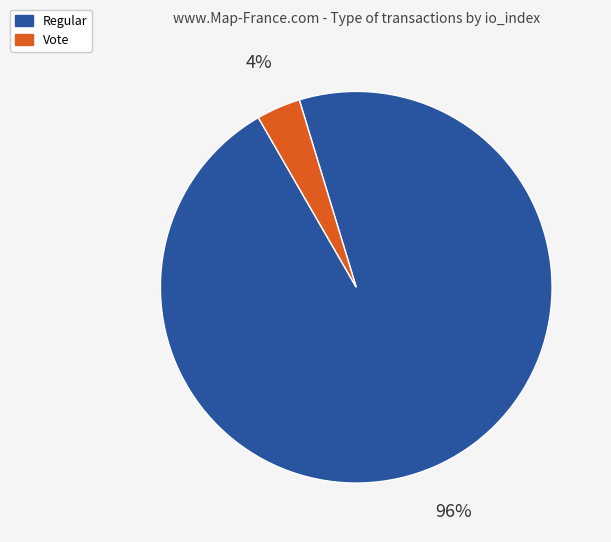

Which category has the biggest portion of the pie?

Regular